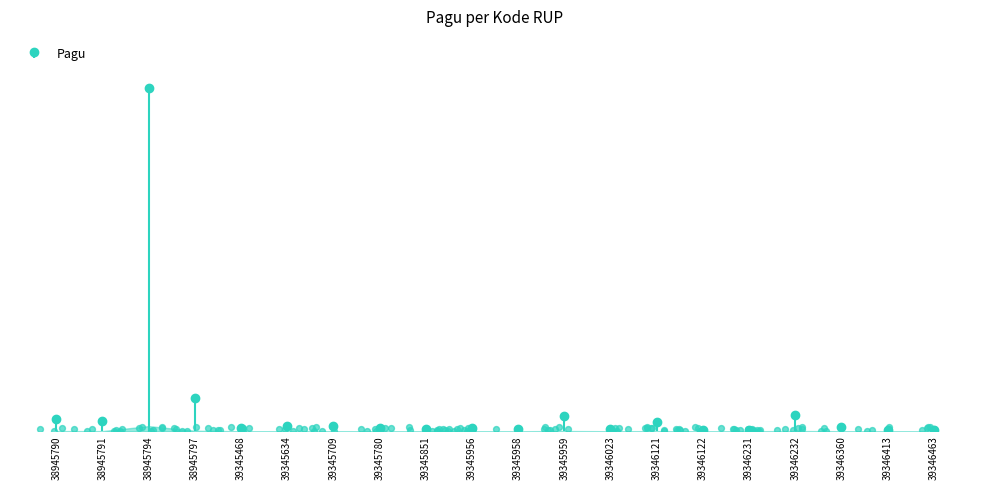

What is the ratio of the value at 39345709 to the value at 39345958?

2.8